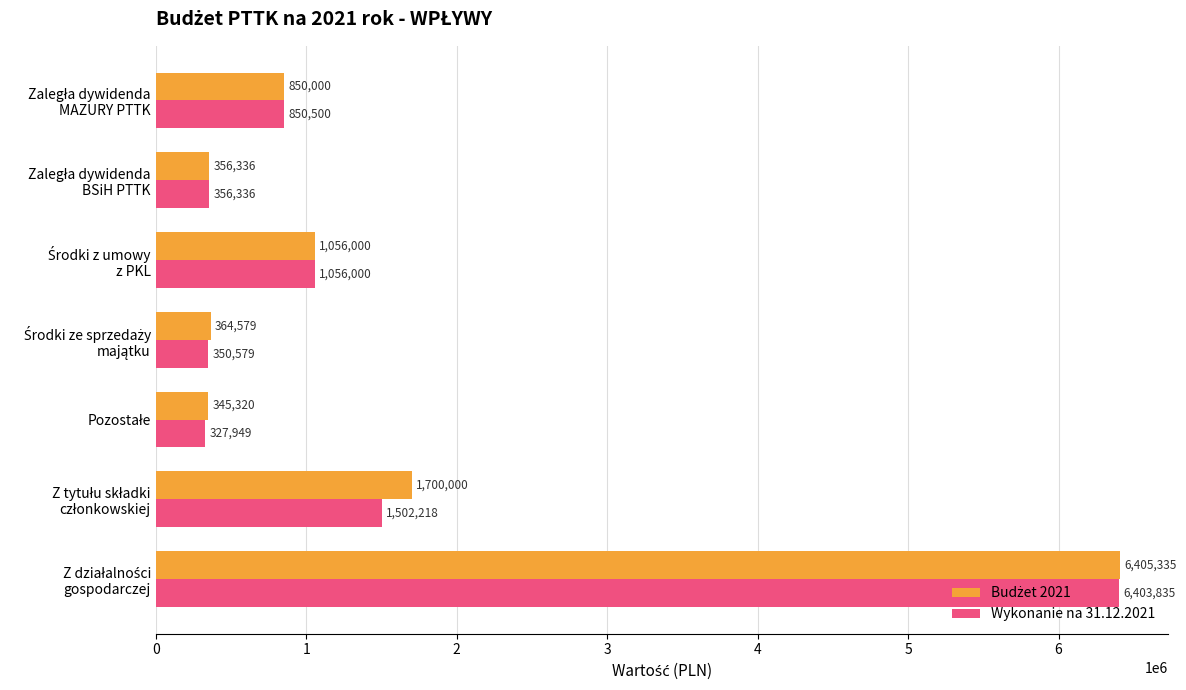

What is the highest value of the Wykonanie na 31.12.2021 series?

6403835.0